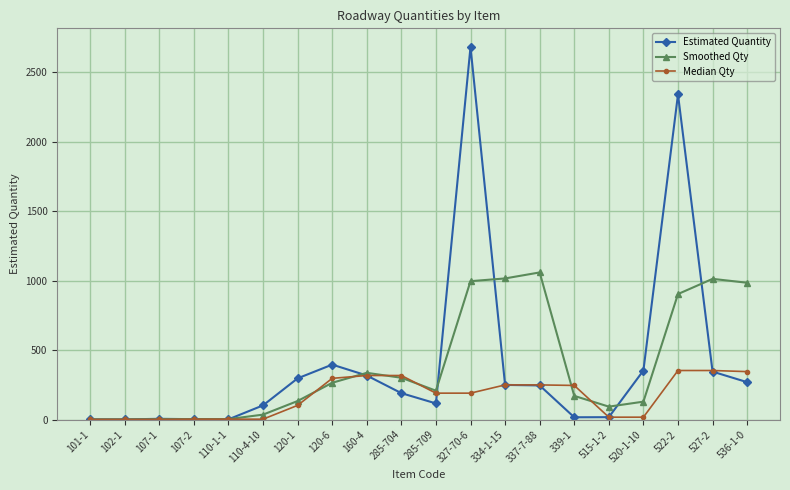

What is the sum of all Smoothed Qty values?

7652.0